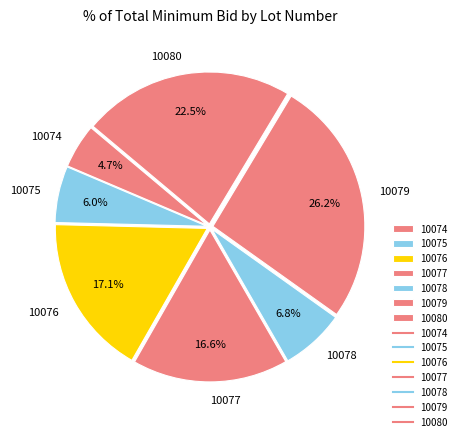

Do 10078 and 10079 together represent more than half of the pie?

No